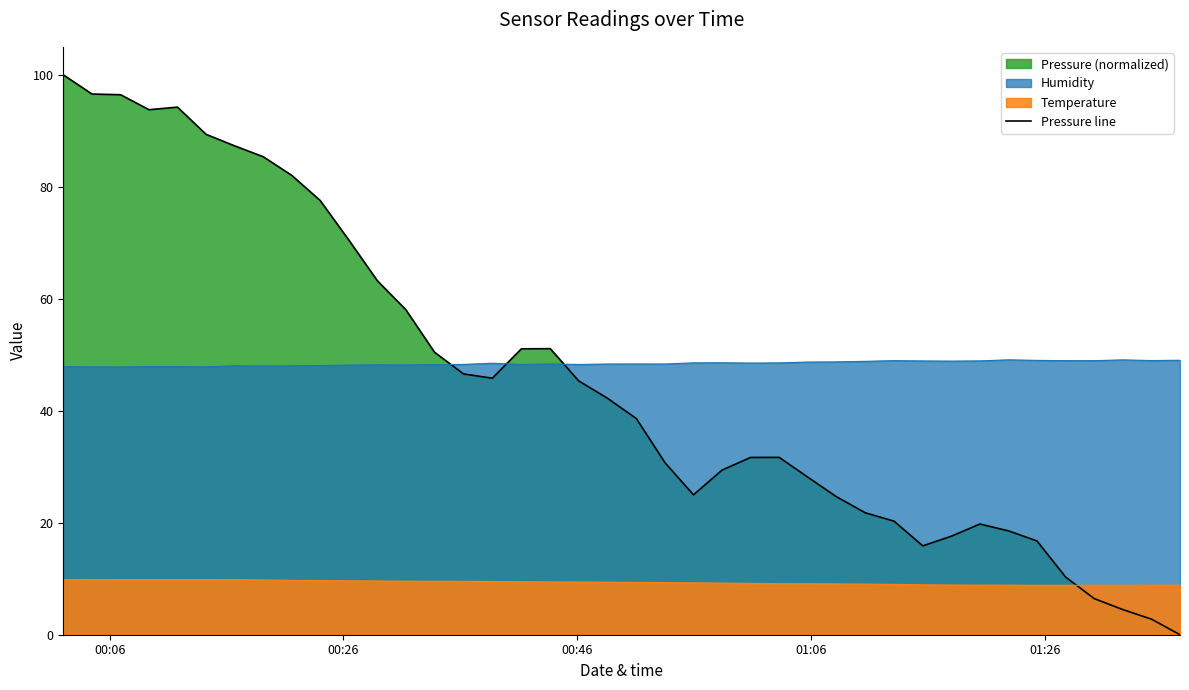

Count the number of values greater than 42.

20